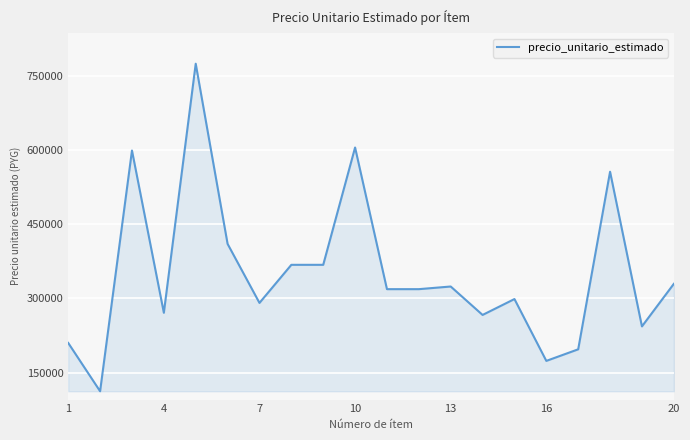

What is the maximum value shown in the chart?

774704